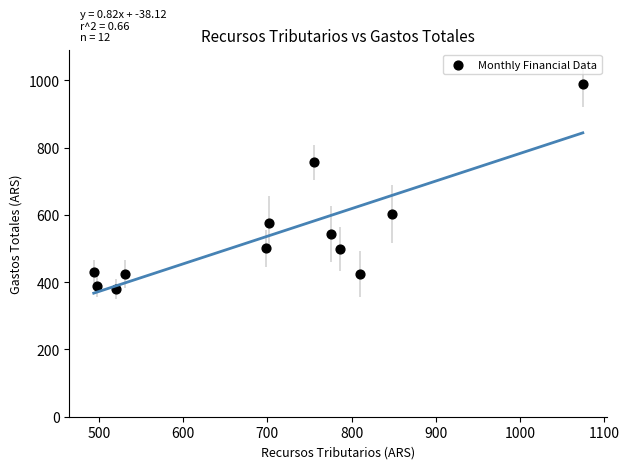

What is the average Y value?

542.8